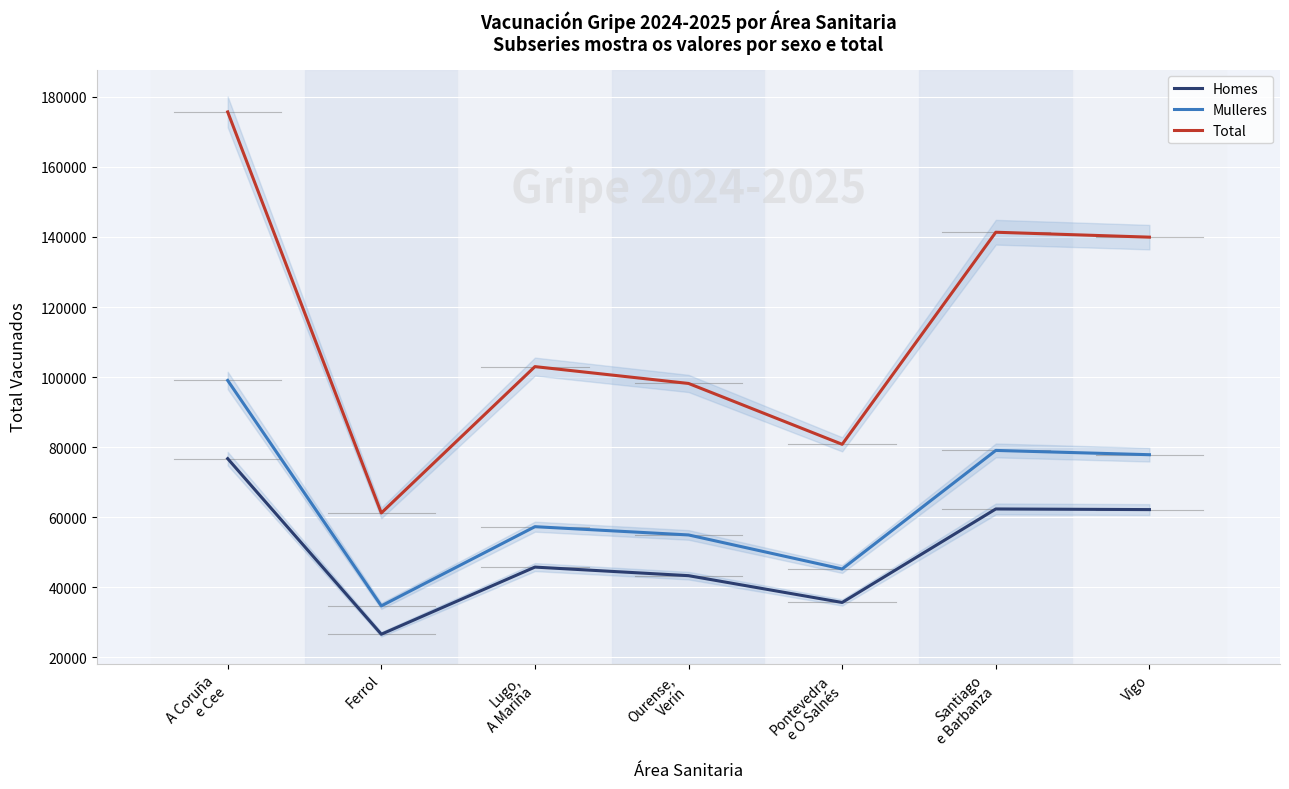

Between Ferrol and Lugo,
A Mariña, which is larger?

Lugo,
A Mariña